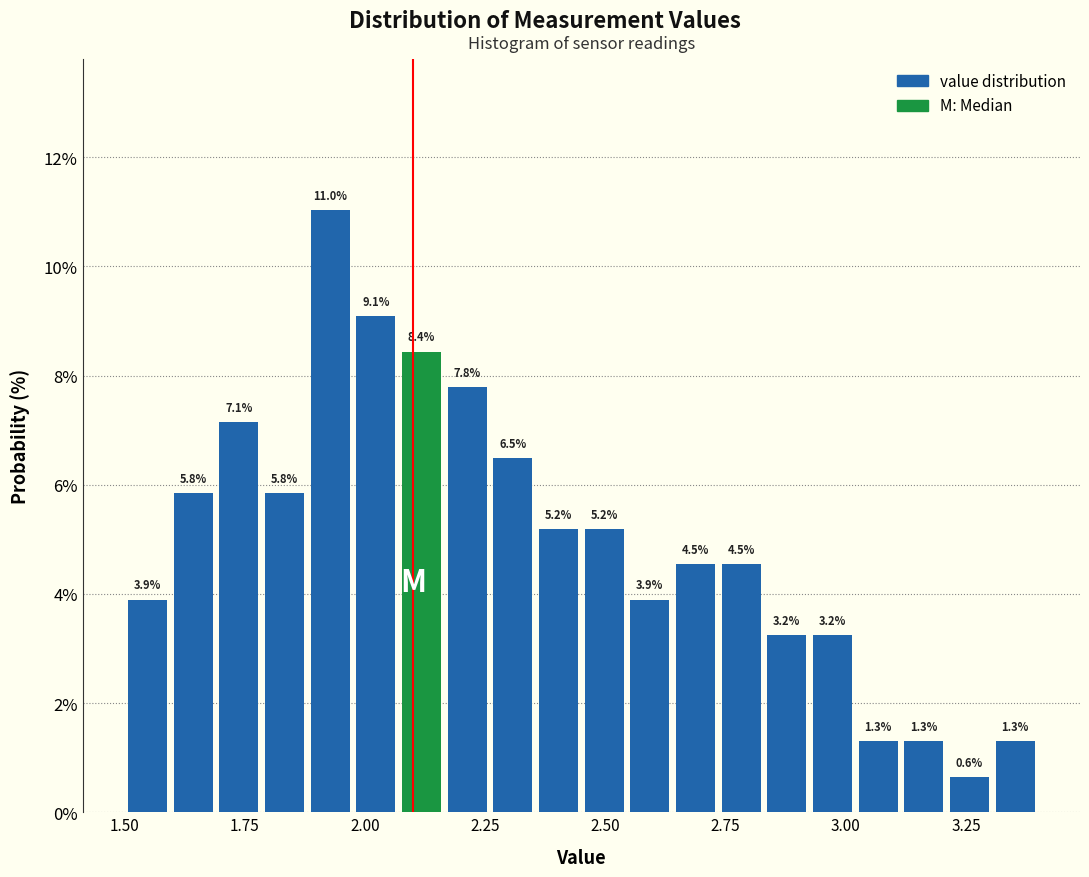

Around what value on the x-axis is the tallest bar? Give the approximate position of its centre, as read against the axis.

1.95